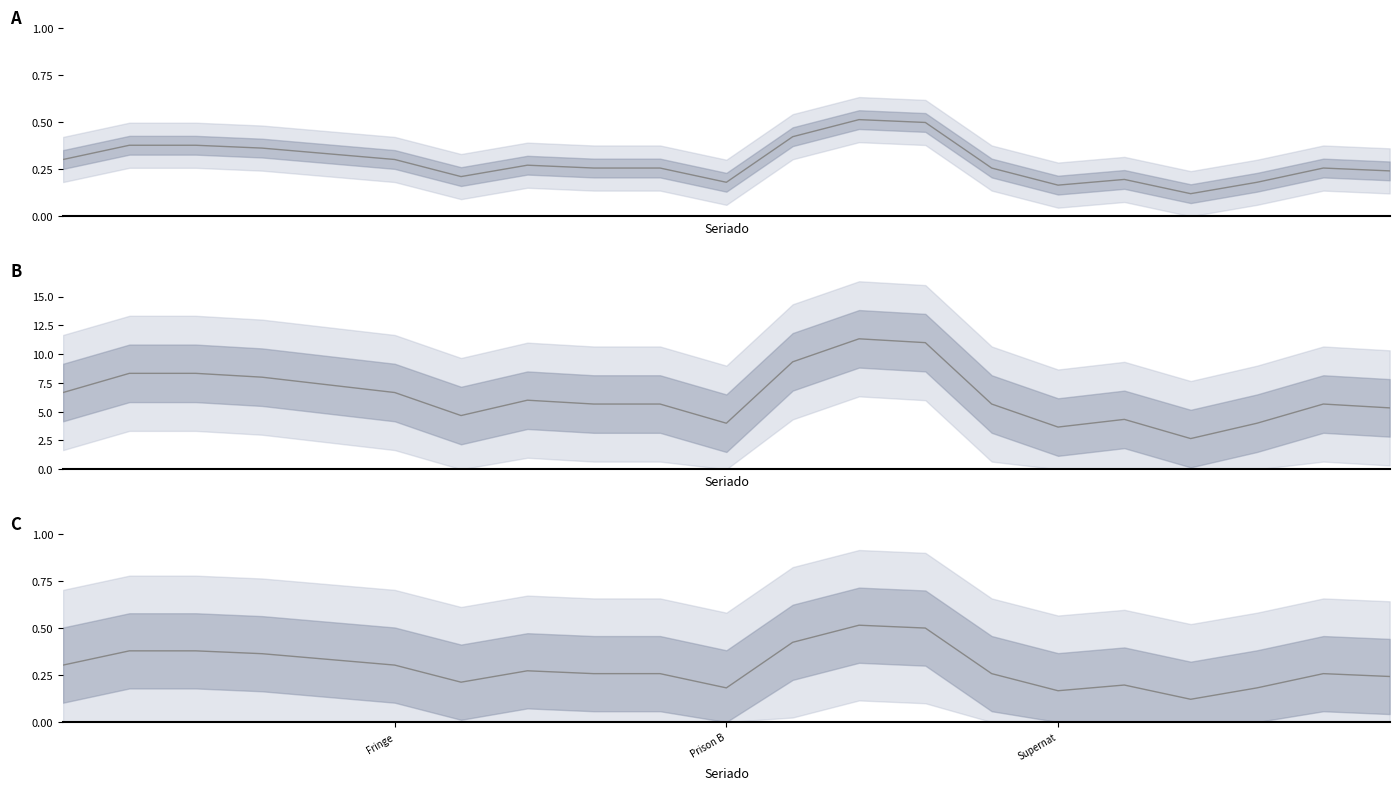

Between 14 and 16, which series saw the biggest shift?

Quantidade de temporadas